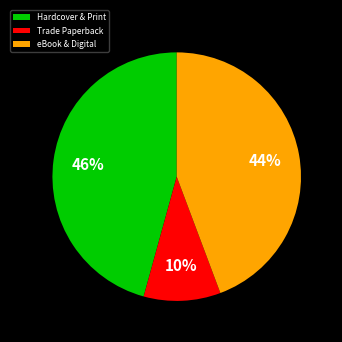

True or false: Trade Paperback accounts for 10% of the total.

True